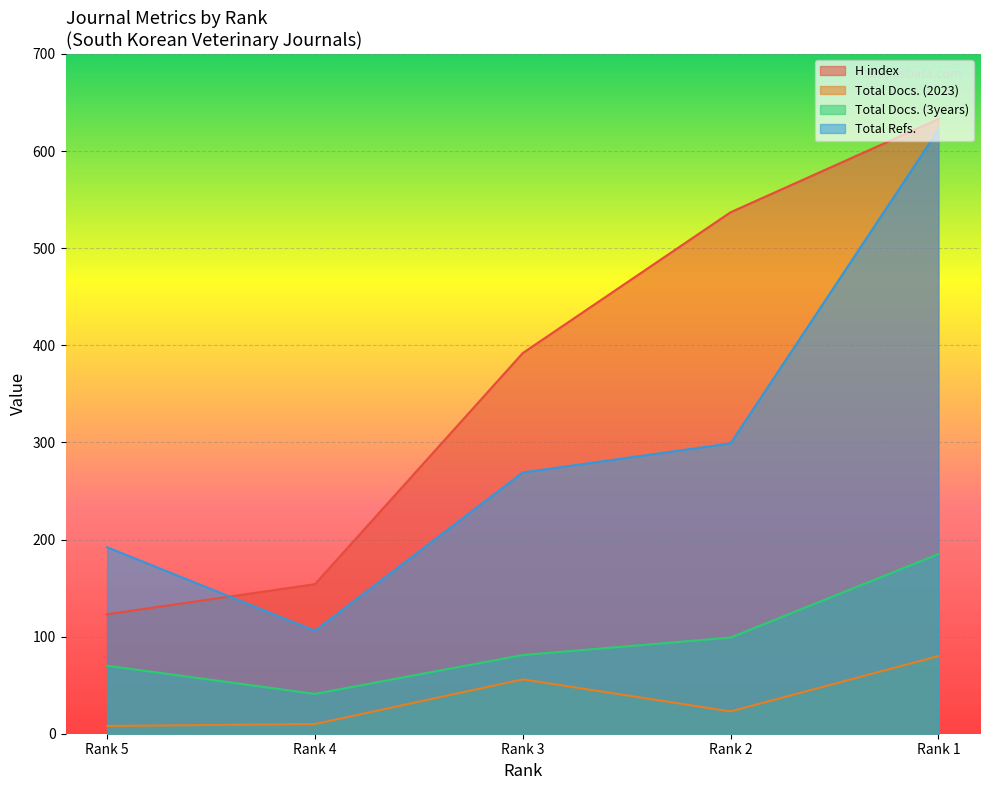

Does the chart display data point markers on the line(s)?

No